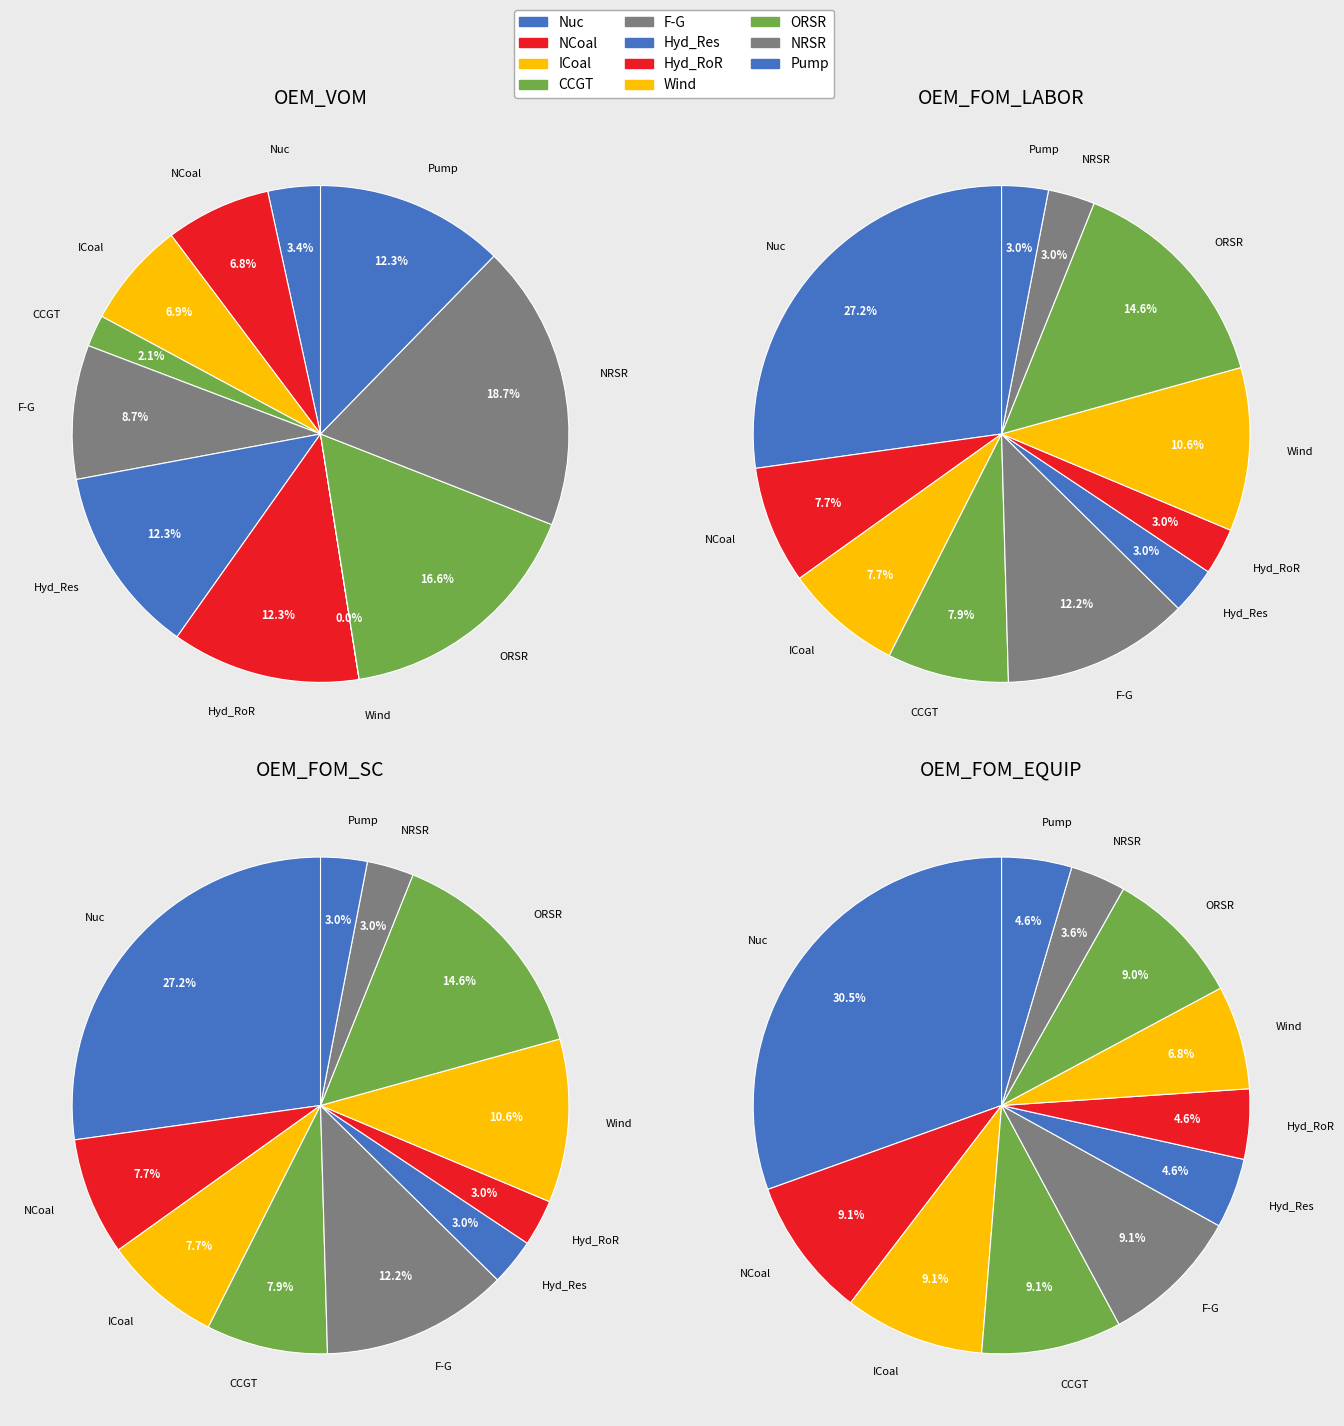

The Hyd_Res slice represents 12% of the pie. True or false?

True